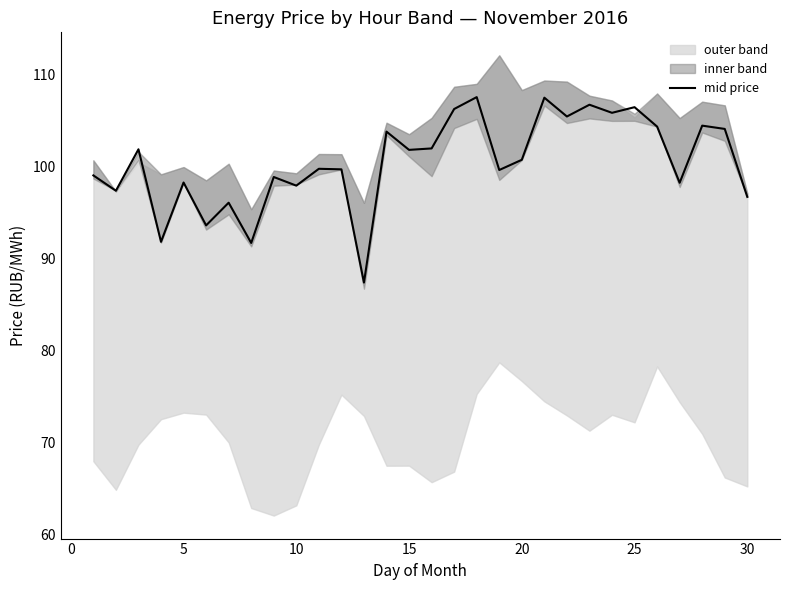

The mid price series shows 101.8 at 15. True or false?

True